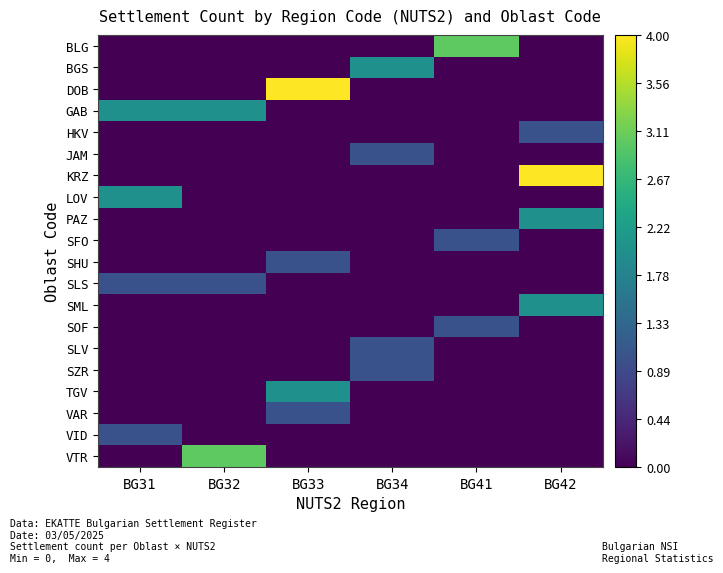

What is the total value across all series at BG32?

6